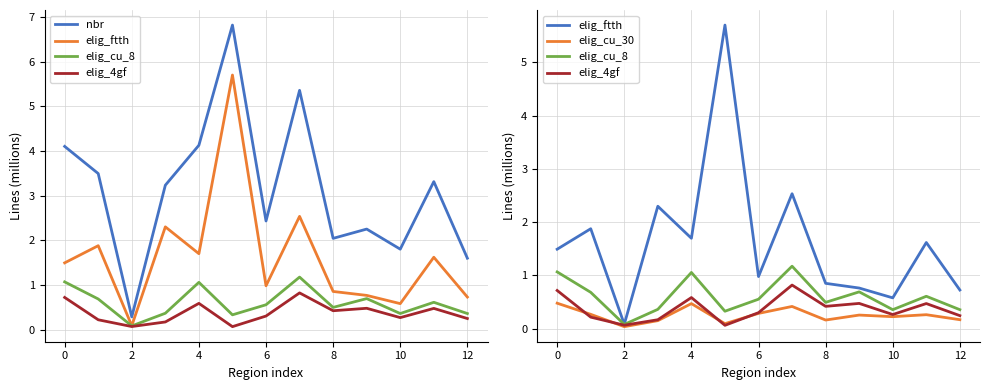

What is the difference between the maximum and minimum values in the elig_4gf series?

0.8